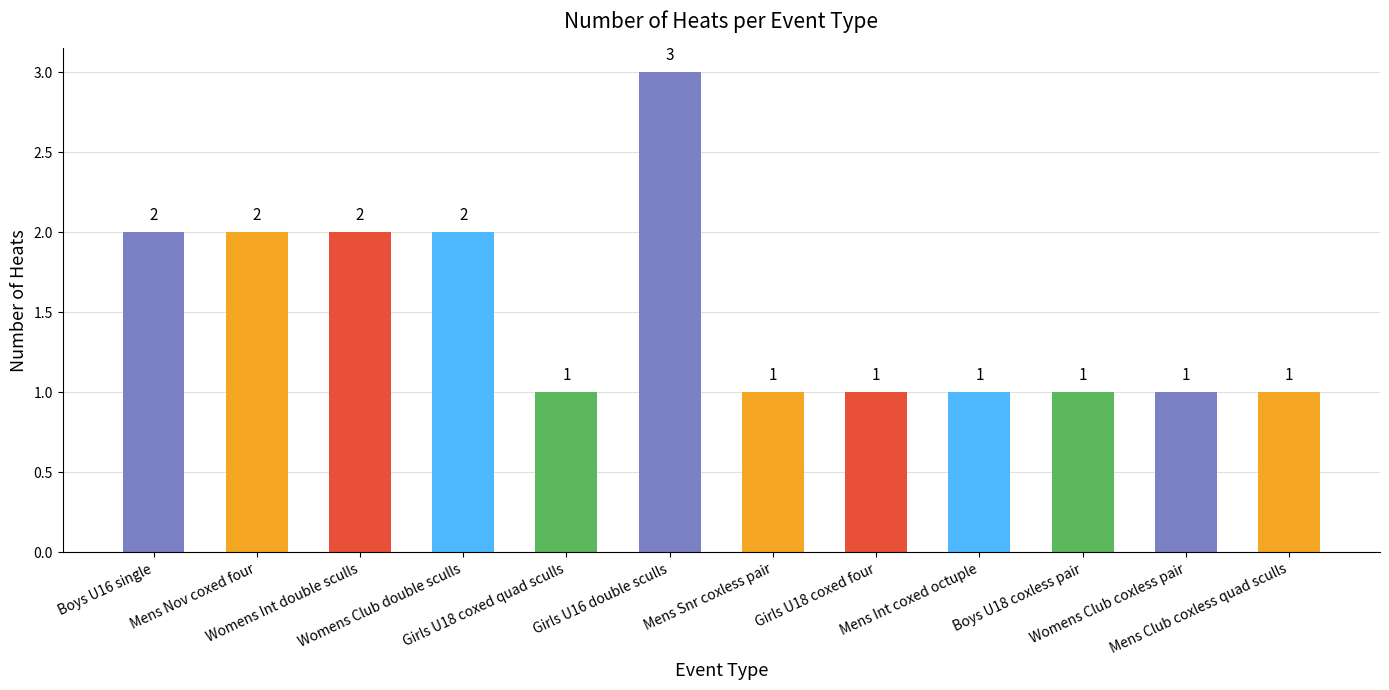

How many values are between 1 and 2?

11